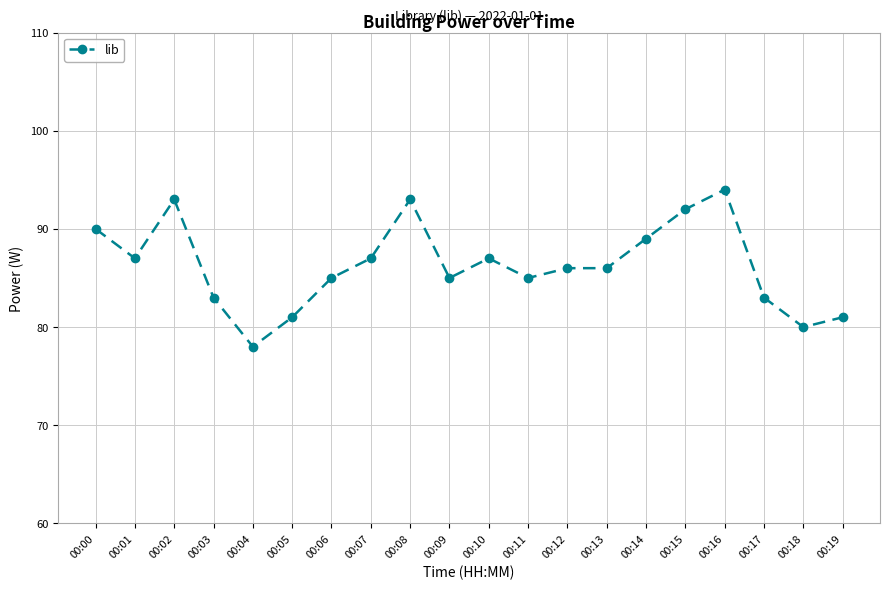

The value at 00:07 is 87. True or false?

True